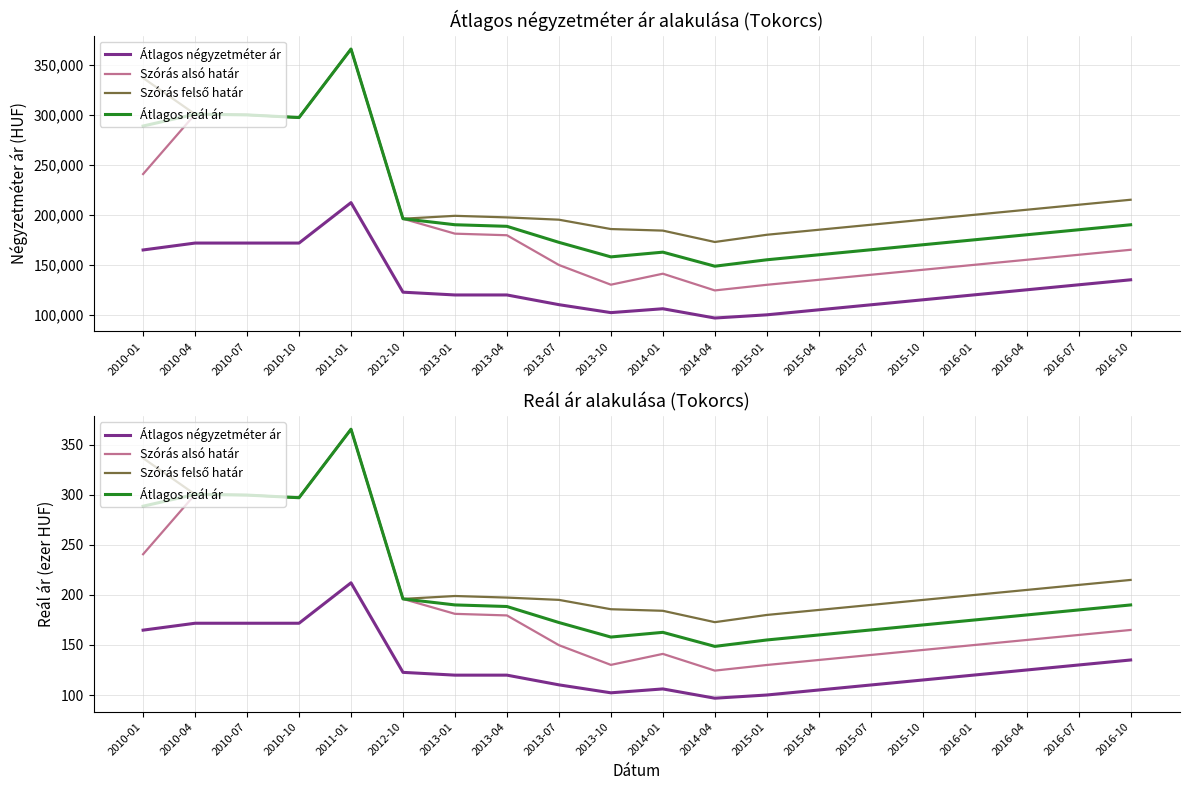

List the labels in order of Szórás alsó határ value, largest first.

2011-01, 2010-04, 2010-07, 2010-10, 2010-01, 2012-10, 2013-01, 2013-04, 2016-10, 2016-07, 2016-04, 2016-01, 2013-07, 2015-10, 2014-01, 2015-07, 2015-04, 2013-10, 2015-01, 2014-04